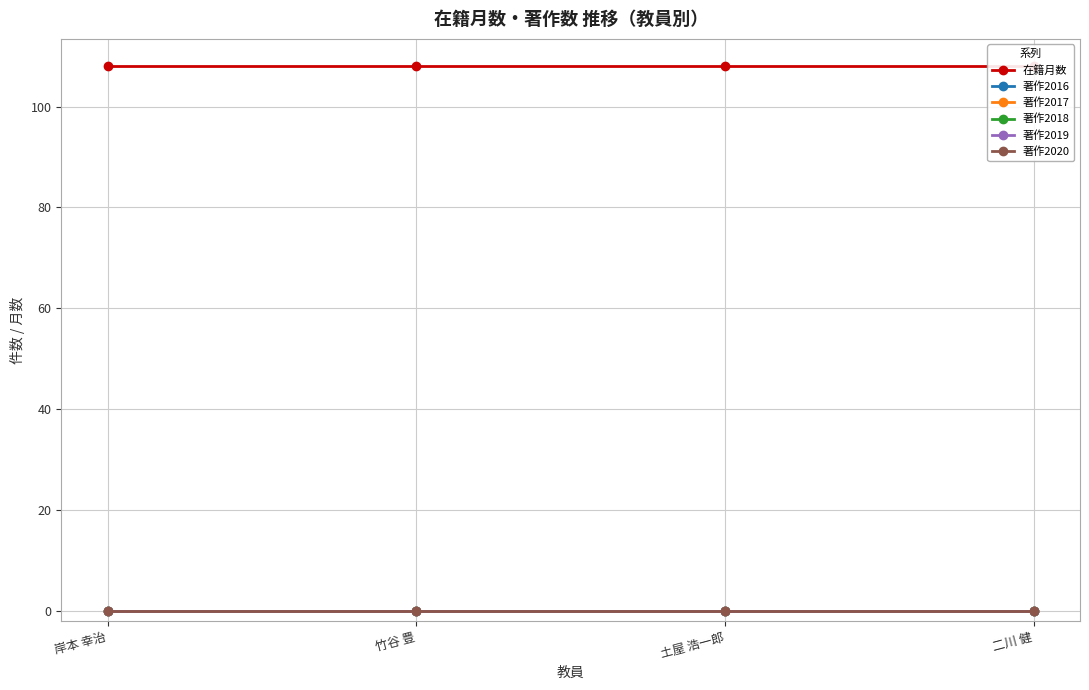

List the labels in order of 著作2016 value, smallest first.

岸本 幸治, 竹谷 豊, 土屋 浩一郎, 二川 健